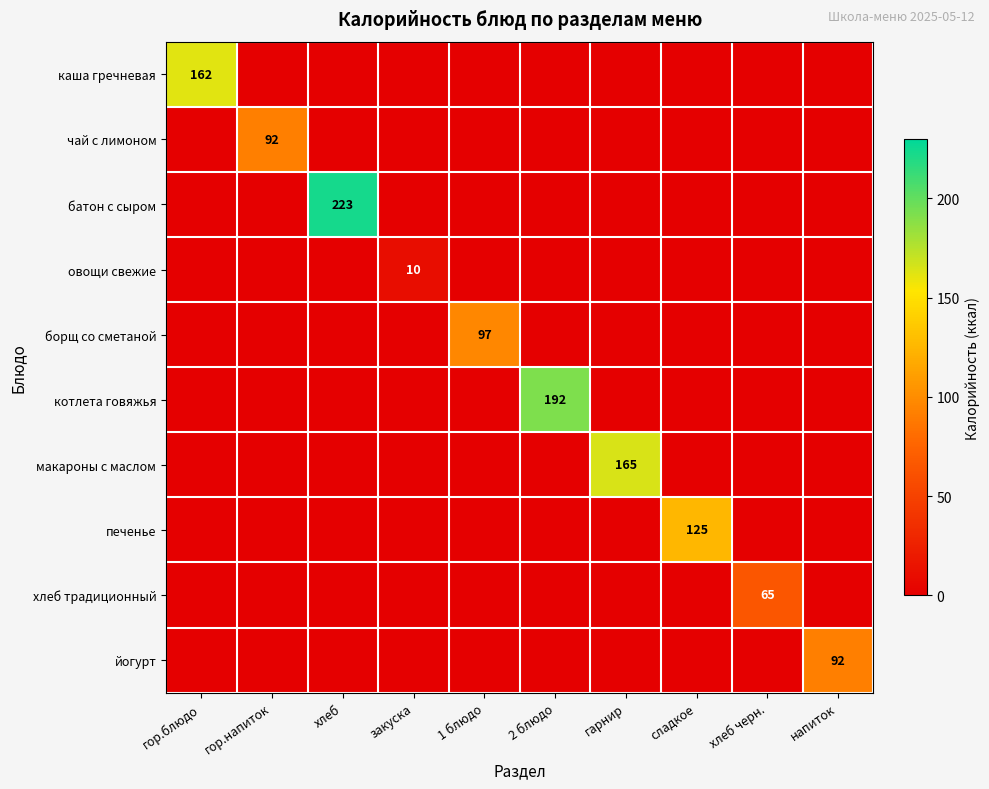

What is the total value across all series at гор.блюдо?

162